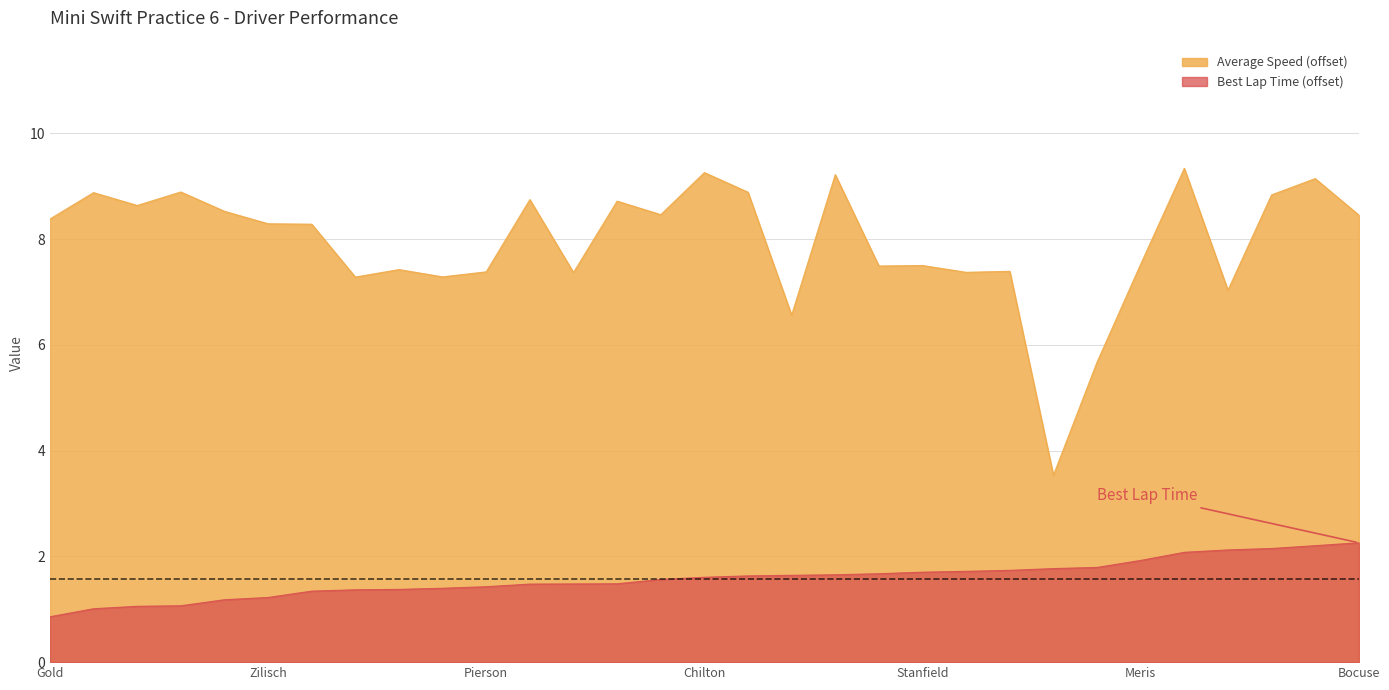

True or false: Average Speed and Best Lap time intersect in this chart.

False